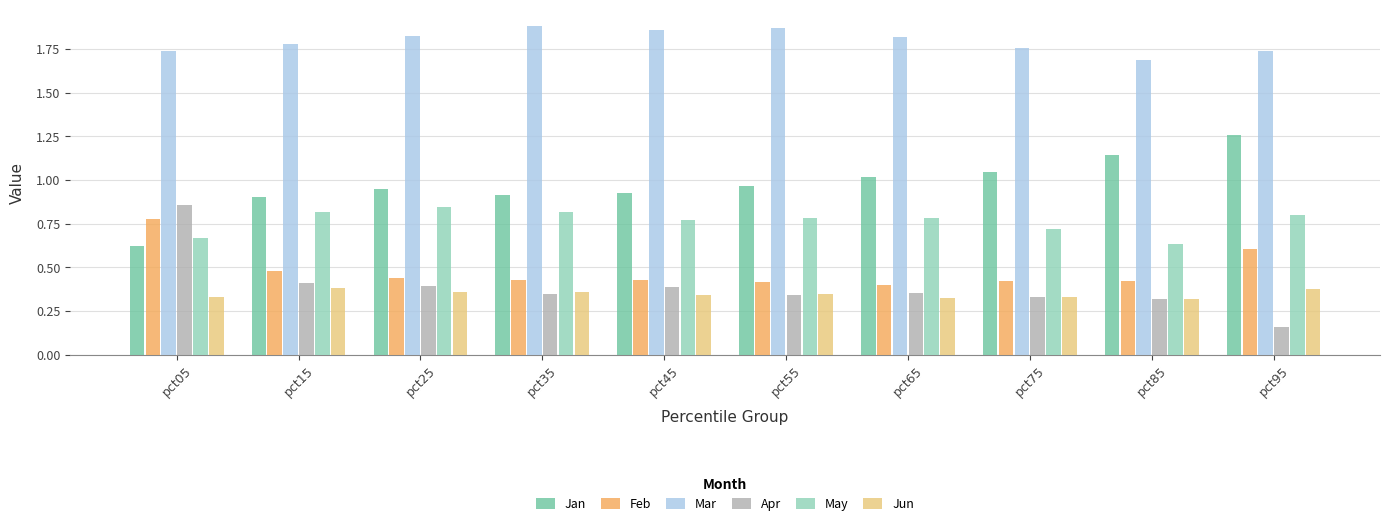

What is the sum of the May values at pct95 and pct45?

1.6